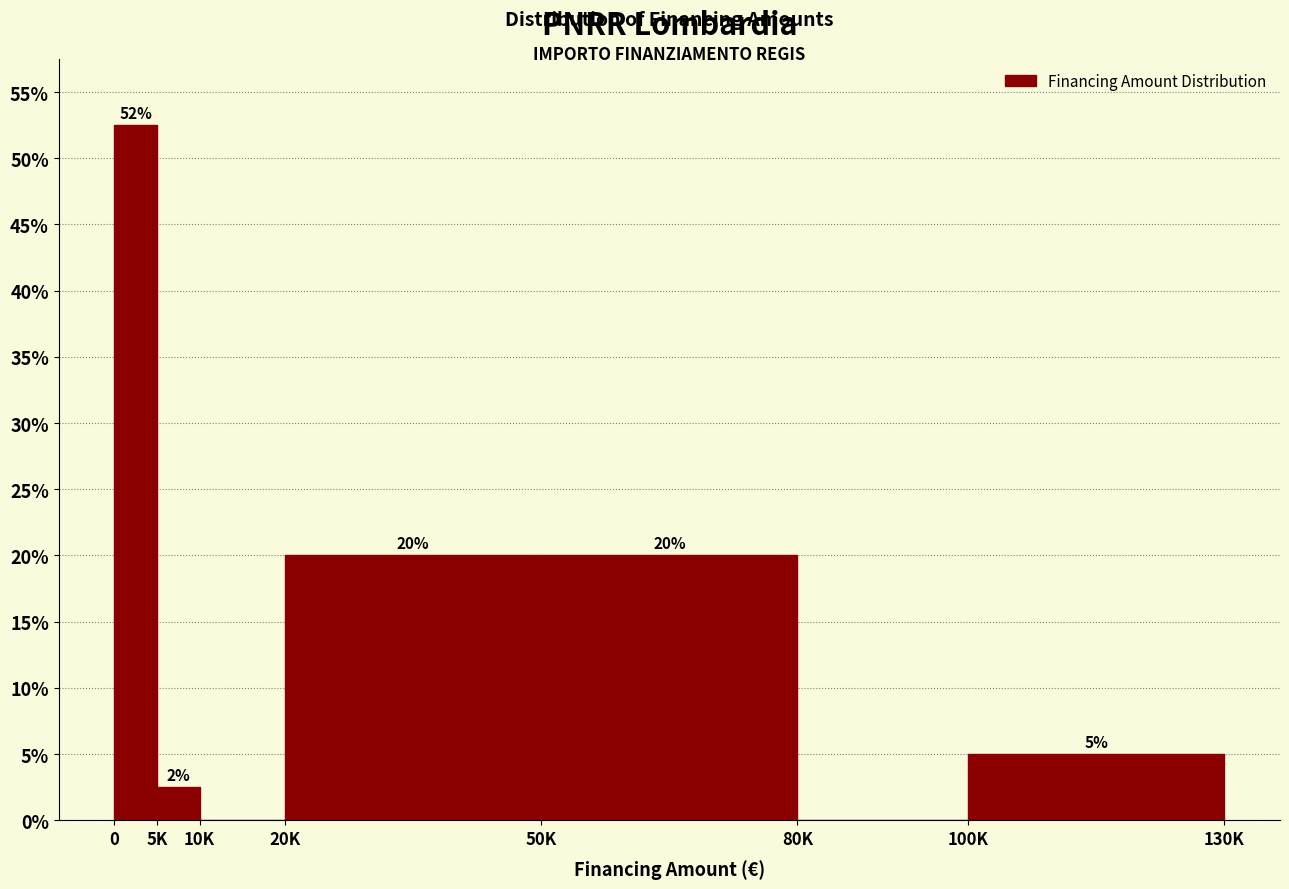

What is the sum of the values at 100K and 80K?

5.0